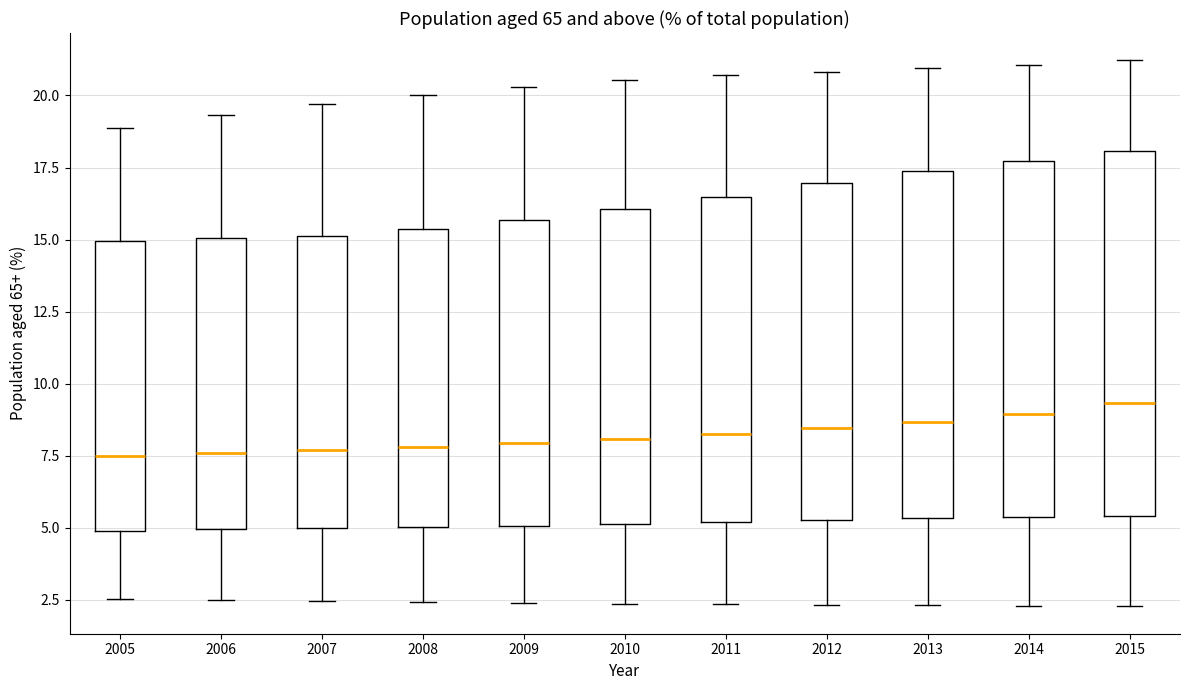

Reading left to right, read every box against the y-axis: the position of its median line, the range the box covers, and the ends of its whiskers. The values are not printed on the chart, so give them approximately, as read against the axis.

2005: median 7.5, box 5.0 to 15.0, whiskers 2.5 to 19.0
2006: median 7.5, box 5.0 to 15.0, whiskers 2.5 to 19.5
2007: median 7.5, box 5.0 to 15.0, whiskers 2.5 to 19.5
2008: median 8.0, box 5.0 to 15.5, whiskers 2.5 to 20.0
2009: median 8.0, box 5.0 to 15.5, whiskers 2.5 to 20.5
2010: median 8.0, box 5.0 to 16.0, whiskers 2.5 to 20.5
2011: median 8.5, box 5.0 to 16.5, whiskers 2.5 to 20.5
2012: median 8.5, box 5.5 to 17.0, whiskers 2.5 to 21.0
2013: median 8.5, box 5.5 to 17.5, whiskers 2.5 to 21.0
2014: median 9.0, box 5.5 to 17.5, whiskers 2.5 to 21.0
2015: median 9.5, box 5.5 to 18.0, whiskers 2.5 to 21.0